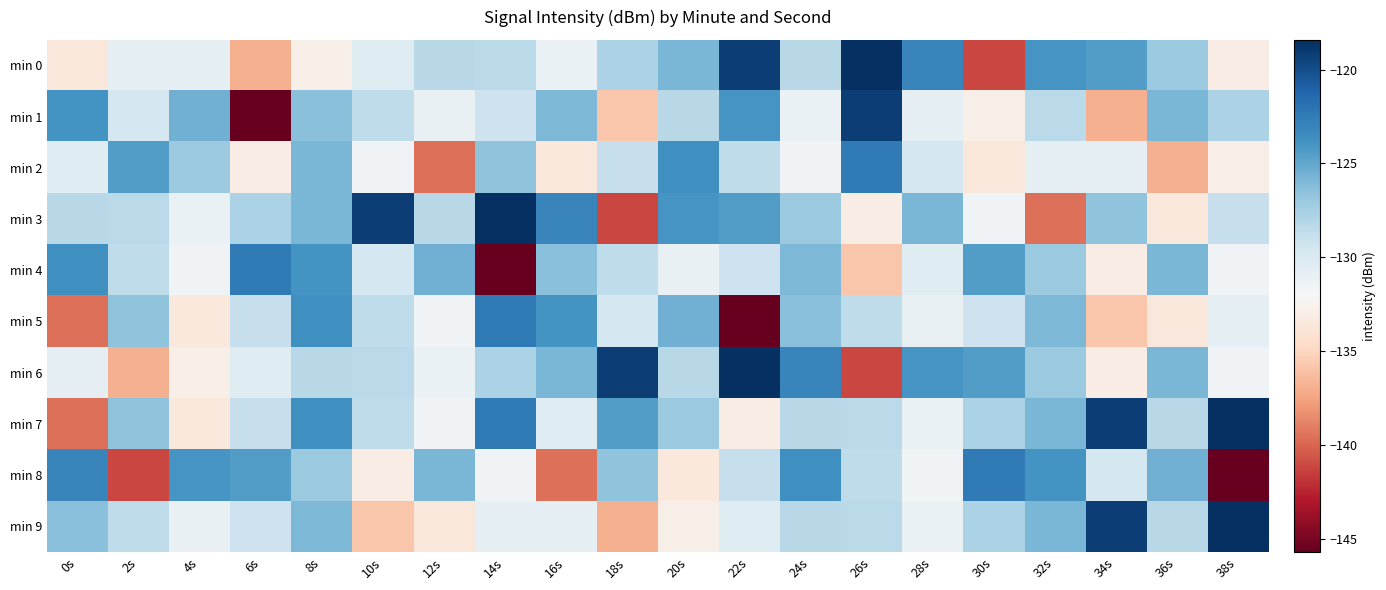

Reading left to right, list all the values displayed in this chart.

min 0: 0s=-133.7	2s=-130.9	4s=-130.9	6s=-136.9	8s=-132.9	10s=-130.4	12s=-128.3	14s=-128.4	16s=-131.1	18s=-127.7	20s=-125.8	22s=-119.2	24s=-128.3	26s=-118.4	28s=-123.1	30s=-141.1	32s=-124.0	34s=-124.4	36s=-127.0	38s=-133.1
min 1: 0s=-123.9	2s=-129.7	4s=-125.5	6s=-145.7	8s=-126.3	10s=-128.6	12s=-131.0	14s=-129.3	16s=-125.9	18s=-135.9	20s=-128.3	22s=-124.0	24s=-131.1	26s=-119.2	28s=-130.9	30s=-132.9	32s=-128.4	34s=-136.9	36s=-125.8	38s=-127.7
min 2: 0s=-130.4	2s=-124.4	4s=-127.0	6s=-133.1	8s=-125.9	10s=-131.5	12s=-139.6	14s=-126.5	16s=-133.5	18s=-129.0	20s=-123.7	22s=-128.6	24s=-131.5	26s=-122.4	28s=-129.7	30s=-133.7	32s=-130.9	34s=-130.9	36s=-136.9	38s=-132.9
min 3: 0s=-128.3	2s=-128.4	4s=-131.1	6s=-127.7	8s=-125.8	10s=-119.2	12s=-128.3	14s=-118.4	16s=-123.1	18s=-141.1	20s=-124.0	22s=-124.4	24s=-127.0	26s=-133.1	28s=-125.9	30s=-131.5	32s=-139.6	34s=-126.5	36s=-133.5	38s=-129.0
min 4: 0s=-123.7	2s=-128.6	4s=-131.5	6s=-122.4	8s=-123.9	10s=-129.7	12s=-125.5	14s=-145.7	16s=-126.3	18s=-128.6	20s=-131.0	22s=-129.3	24s=-125.9	26s=-135.9	28s=-130.4	30s=-124.4	32s=-127.0	34s=-133.1	36s=-125.9	38s=-131.5
min 5: 0s=-139.6	2s=-126.5	4s=-133.5	6s=-129.0	8s=-123.7	10s=-128.6	12s=-131.5	14s=-122.4	16s=-123.9	18s=-129.7	20s=-125.5	22s=-145.7	24s=-126.3	26s=-128.6	28s=-131.0	30s=-129.3	32s=-125.9	34s=-135.9	36s=-133.7	38s=-130.9
min 6: 0s=-130.9	2s=-136.9	4s=-132.9	6s=-130.4	8s=-128.3	10s=-128.4	12s=-131.1	14s=-127.7	16s=-125.8	18s=-119.2	20s=-128.3	22s=-118.4	24s=-123.1	26s=-141.1	28s=-124.0	30s=-124.4	32s=-127.0	34s=-133.1	36s=-125.9	38s=-131.5
min 7: 0s=-139.6	2s=-126.5	4s=-133.5	6s=-129.0	8s=-123.7	10s=-128.6	12s=-131.5	14s=-122.4	16s=-130.4	18s=-124.4	20s=-127.0	22s=-133.1	24s=-128.3	26s=-128.4	28s=-131.1	30s=-127.7	32s=-125.8	34s=-119.2	36s=-128.3	38s=-118.4
min 8: 0s=-123.1	2s=-141.1	4s=-124.0	6s=-124.4	8s=-127.0	10s=-133.1	12s=-125.9	14s=-131.5	16s=-139.6	18s=-126.5	20s=-133.5	22s=-129.0	24s=-123.7	26s=-128.6	28s=-131.5	30s=-122.4	32s=-123.9	34s=-129.7	36s=-125.5	38s=-145.7
min 9: 0s=-126.3	2s=-128.6	4s=-131.0	6s=-129.3	8s=-125.9	10s=-135.9	12s=-133.7	14s=-130.9	16s=-130.9	18s=-136.9	20s=-132.9	22s=-130.4	24s=-128.3	26s=-128.4	28s=-131.1	30s=-127.7	32s=-125.8	34s=-119.2	36s=-128.3	38s=-118.4